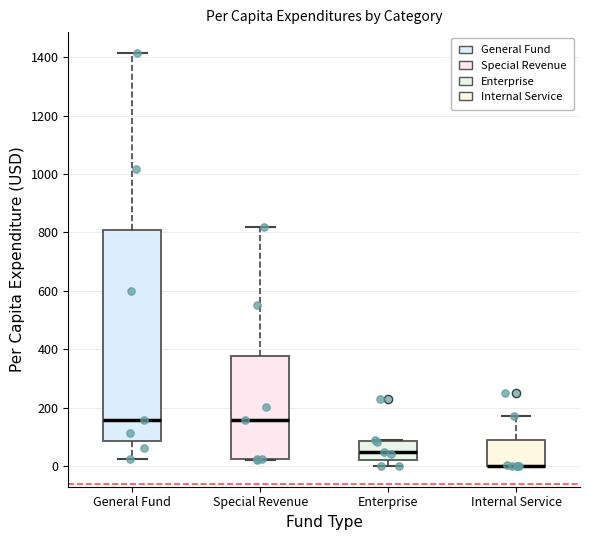

Reading left to right, transcribe this box plot: for each box, give where its median line is, the range the box spans, and where its two whiskers end, as read against the y-axis. The values are not printed on the chart, so give them approximately, as read against the axis.

General Fund: median 160, box 80 to 800, whiskers 20 to 1420
Special Revenue: median 160, box 20 to 380, whiskers 20 to 820
Enterprise: median 40, box 20 to 80, whiskers 0 to 80
Internal Service: median 0 (drawn on the box's lower edge), box 0 to 80, whiskers 0 to 180